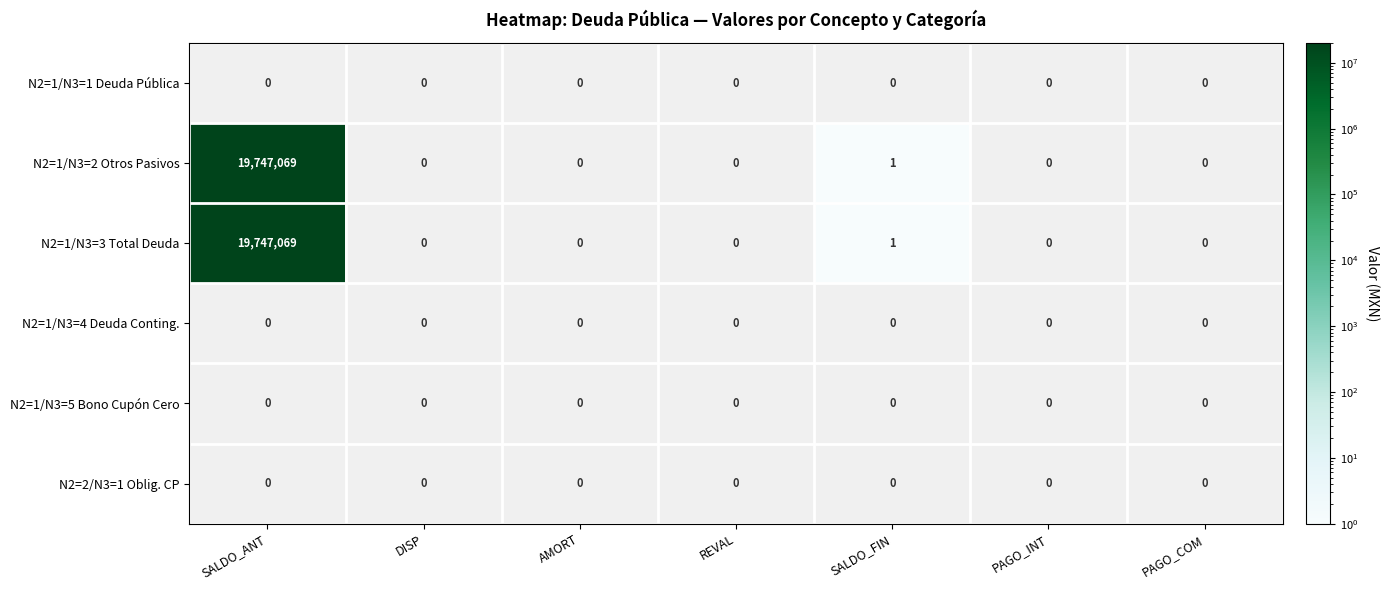

Is the value of N2=1/N3=5 Bono Cupón Cero at PAGO_INT greater than the value of N2=2/N3=1 Oblig. CP at PAGO_COM?

No